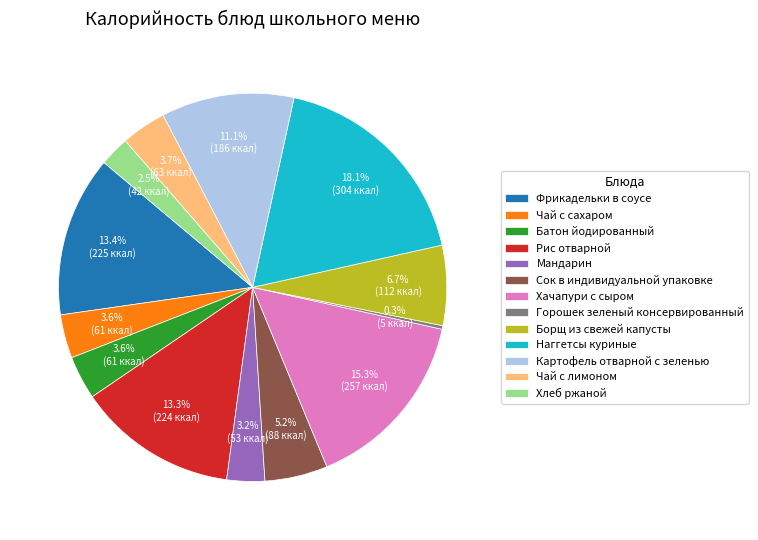

Does any single category account for the majority?

No